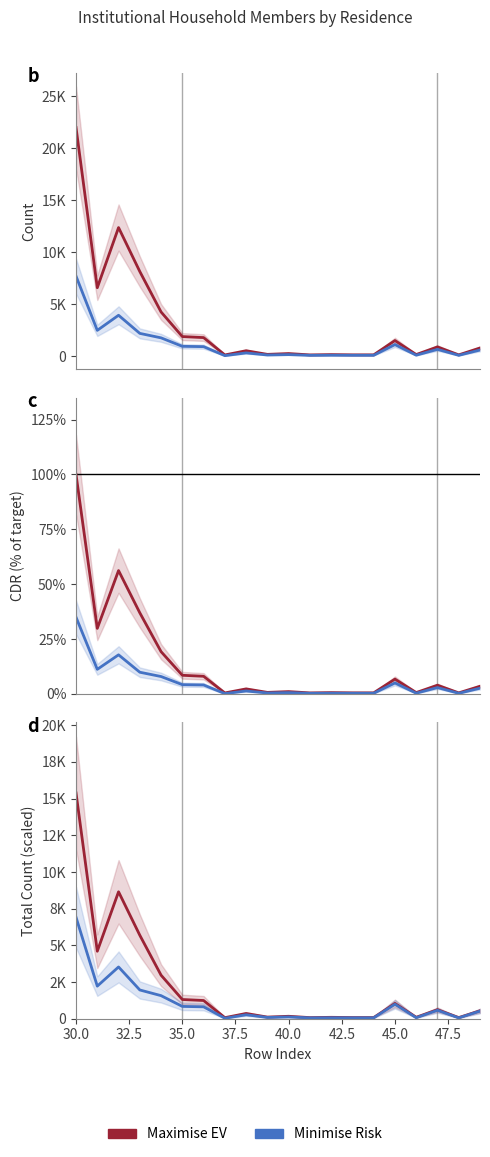

Does the chart have visible grid lines?

No